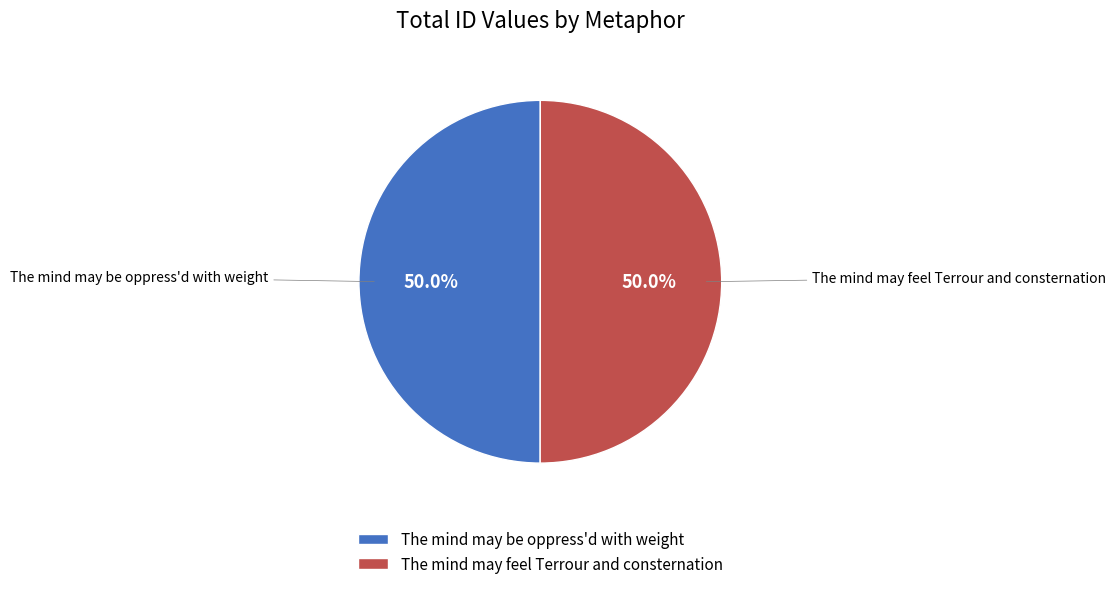

Is the sum of The mind may be oppress'd with weight and The mind may feel Terrour and consternation greater than half?

Yes